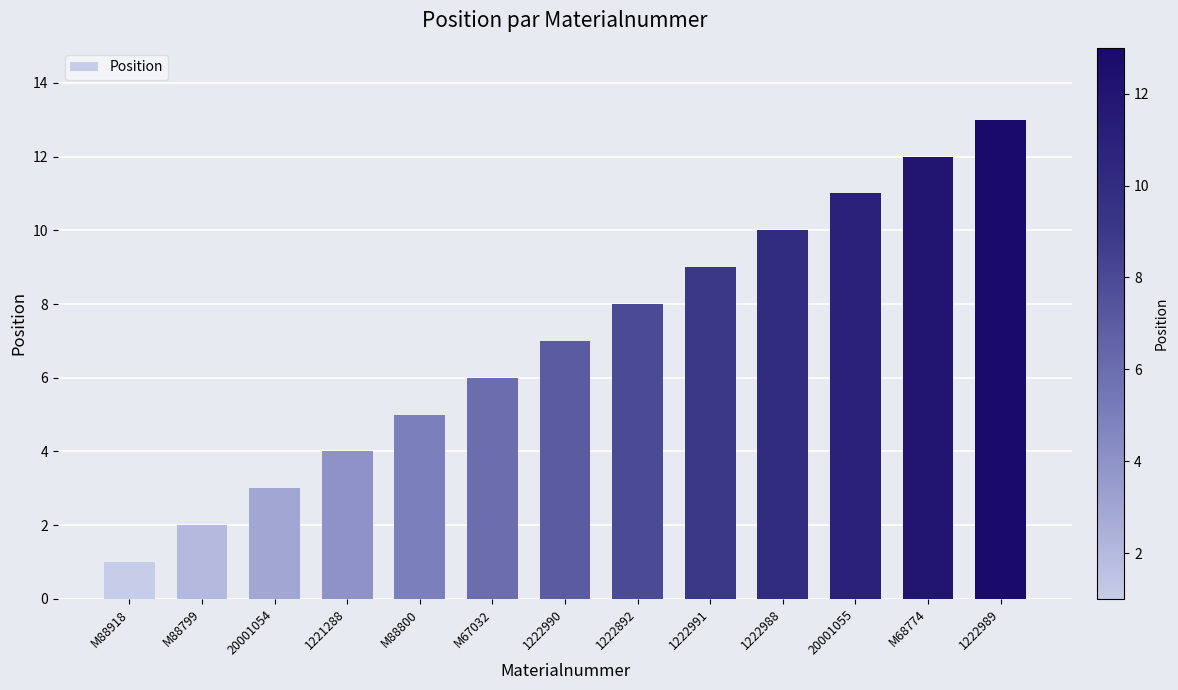

Count the number of data series in this chart.

1